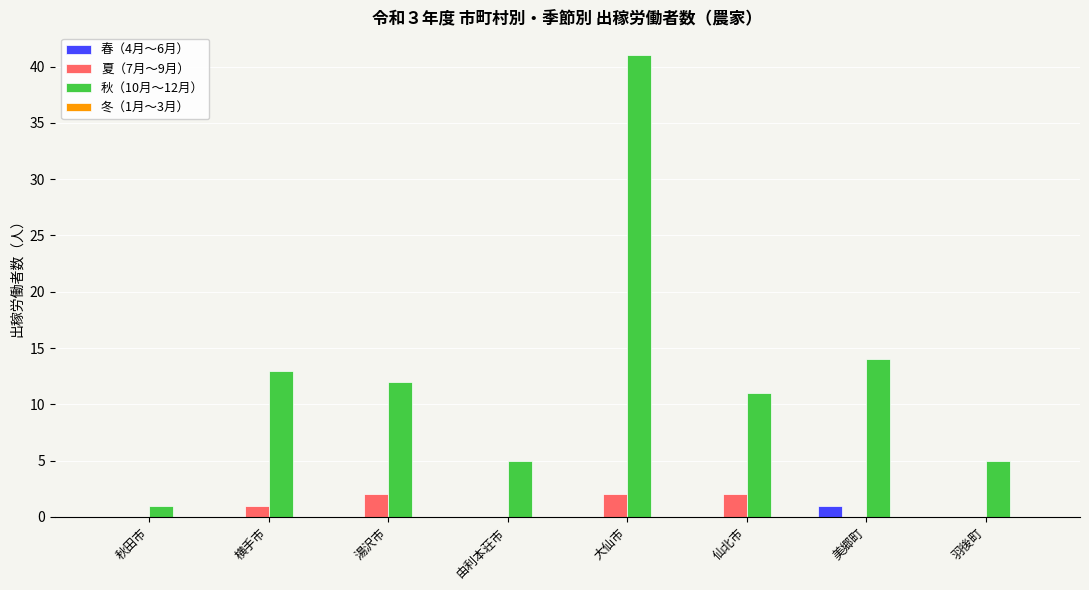

The value of 夏（7月～9月） at 横手市 is 1. True or false?

True